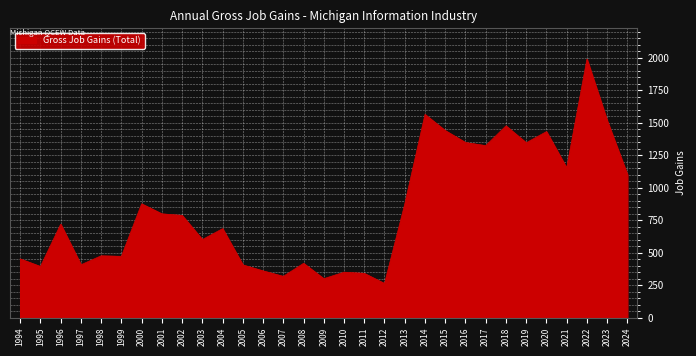

Read the value at 2014.

1564